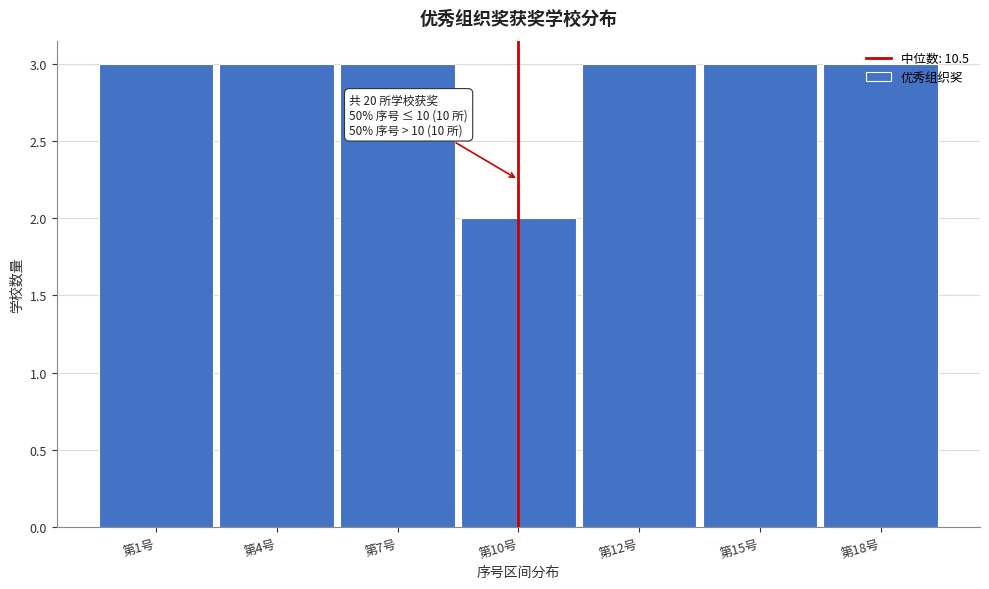

The value at 第7号 is 3. True or false?

True